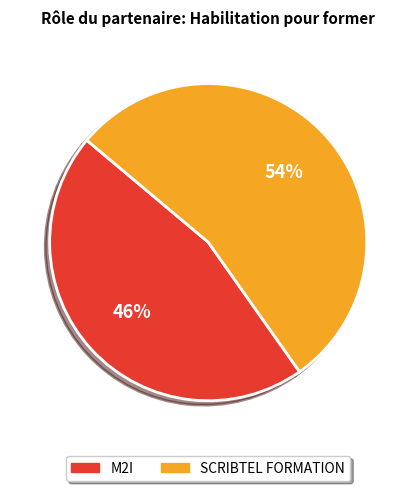

Which slice is the smallest?

M2I